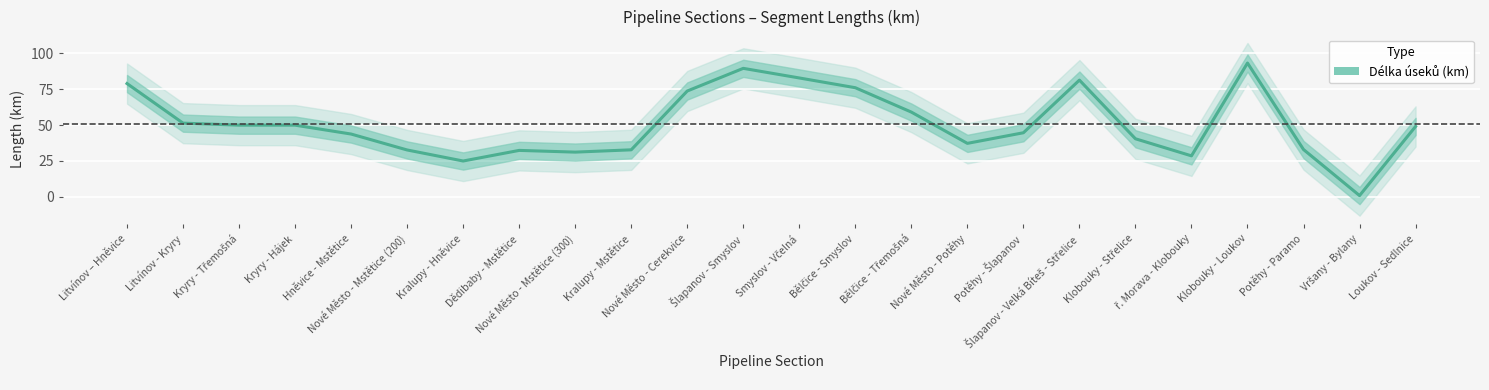

How many data points are less than 49?

12